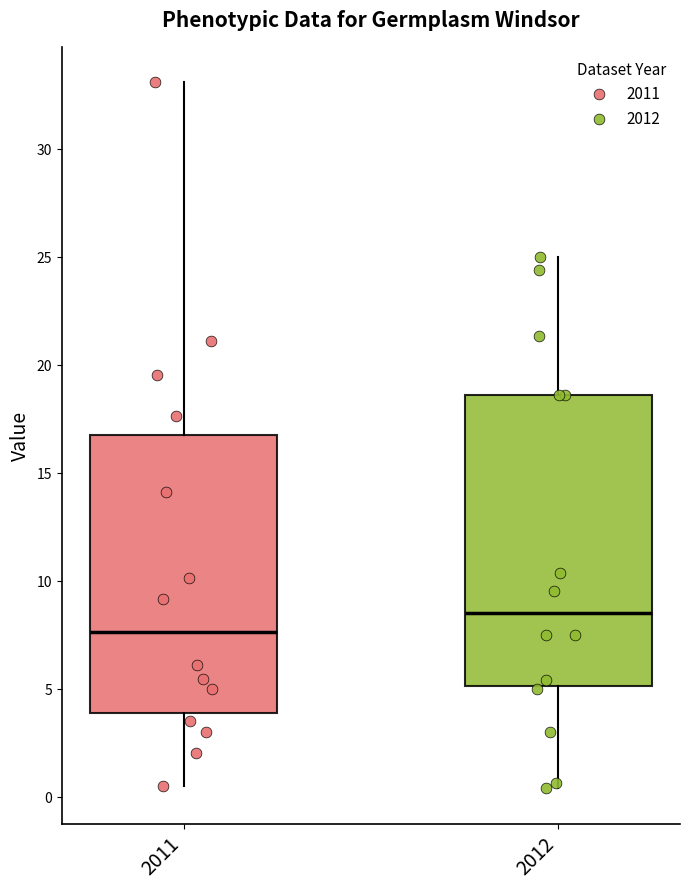

Which box is the tallest, from its lower edge to its upper edge?

2012